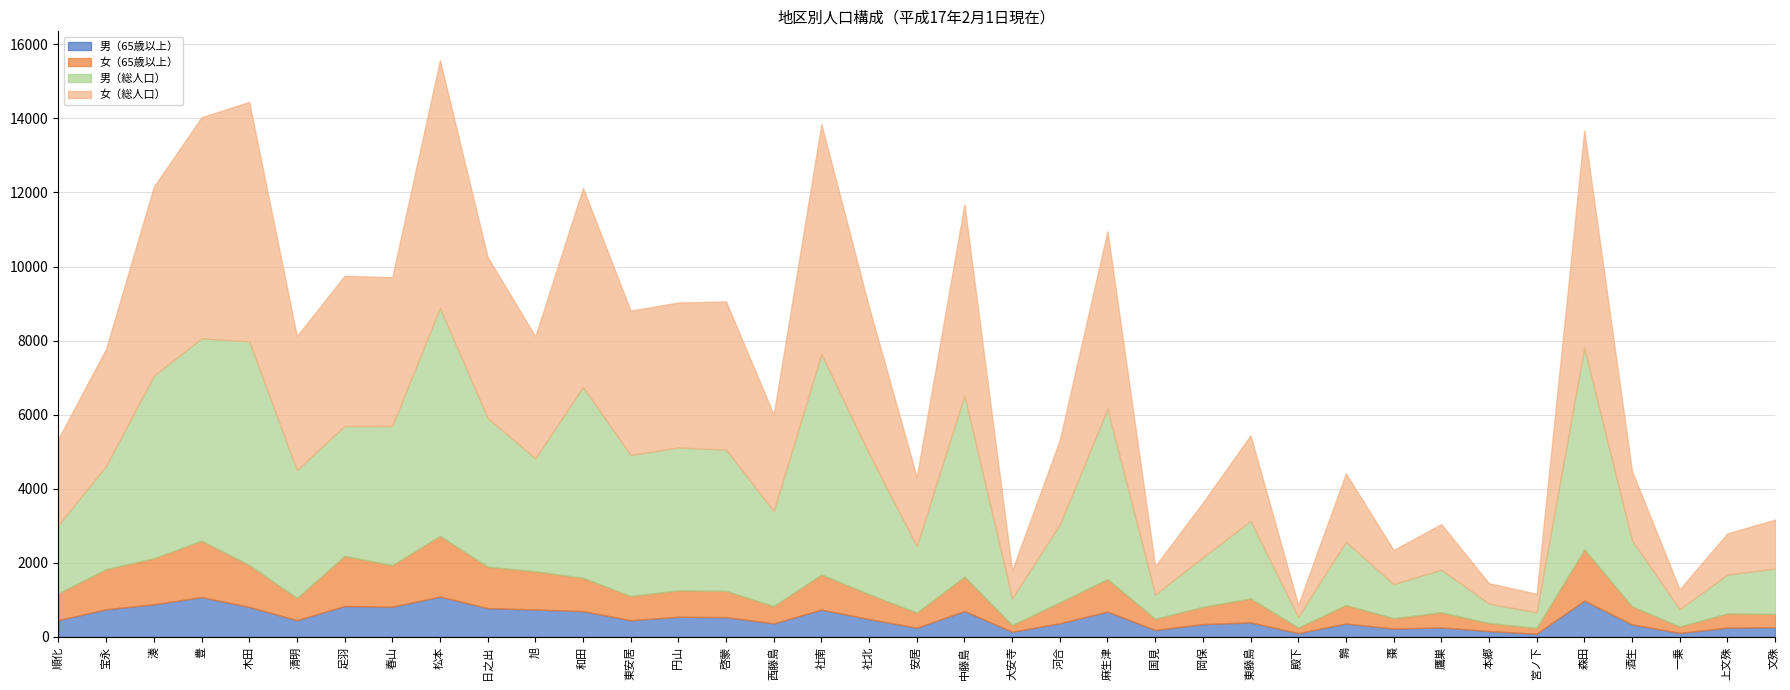

True or false: 男（65歳以上） has more than 1 interior local peaks.

True